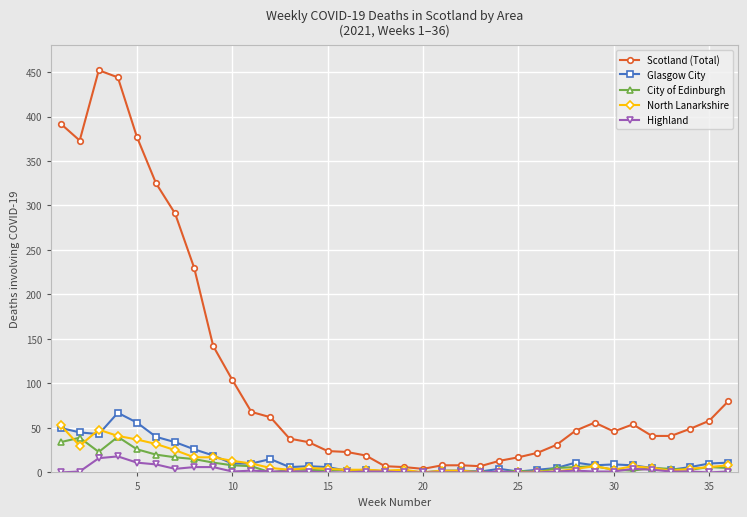

Which series has the largest total across all categories?

Scotland (Total)